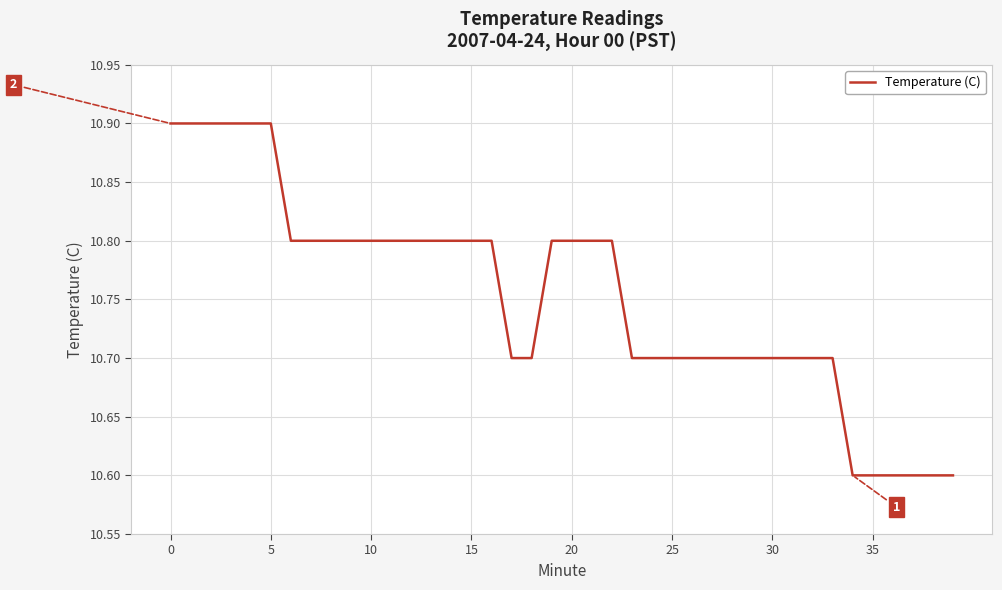

What is the minimum value shown in the chart?

10.6